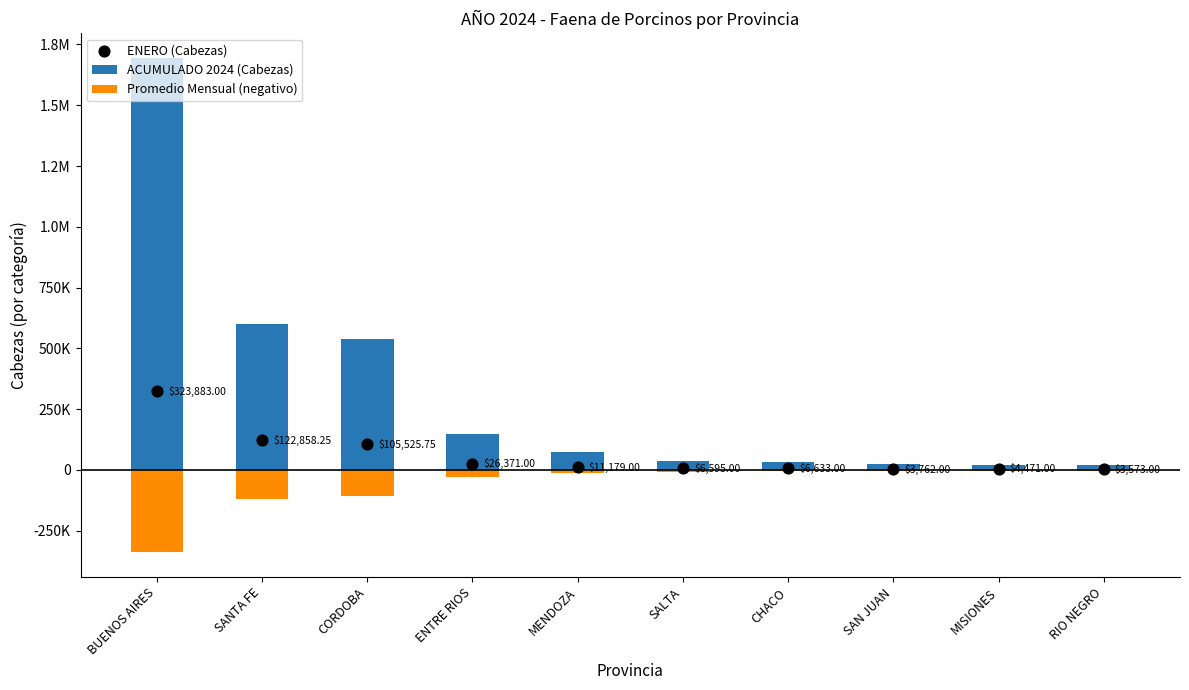

Which series has the largest total across all categories?

ACUMULADO 2024 (Cabezas)